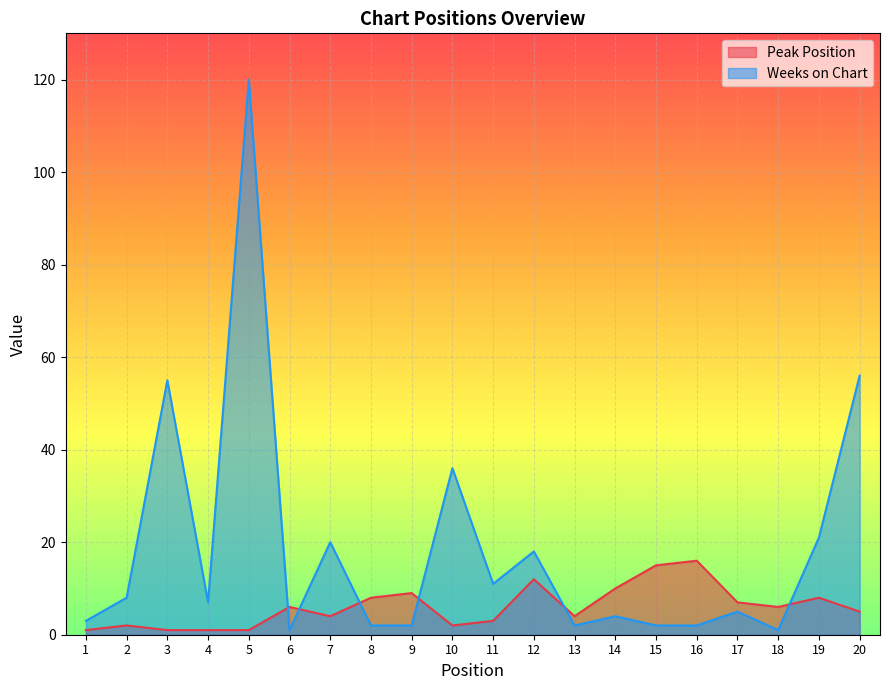

At which category is the sum across all series the highest?

5